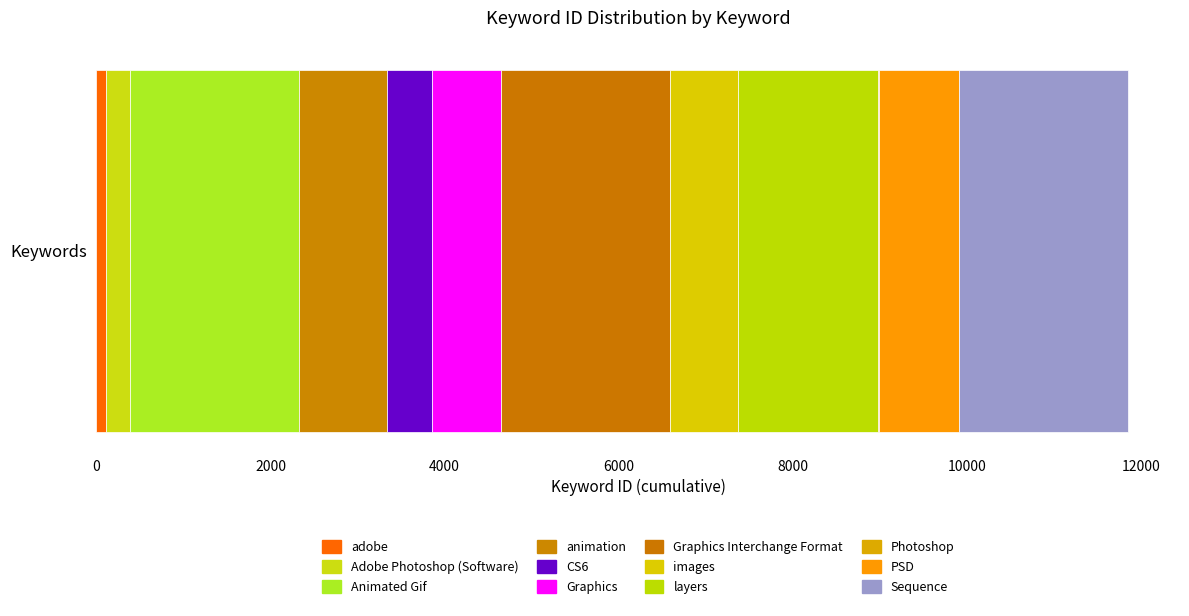

How many distinct data groups are displayed?

12